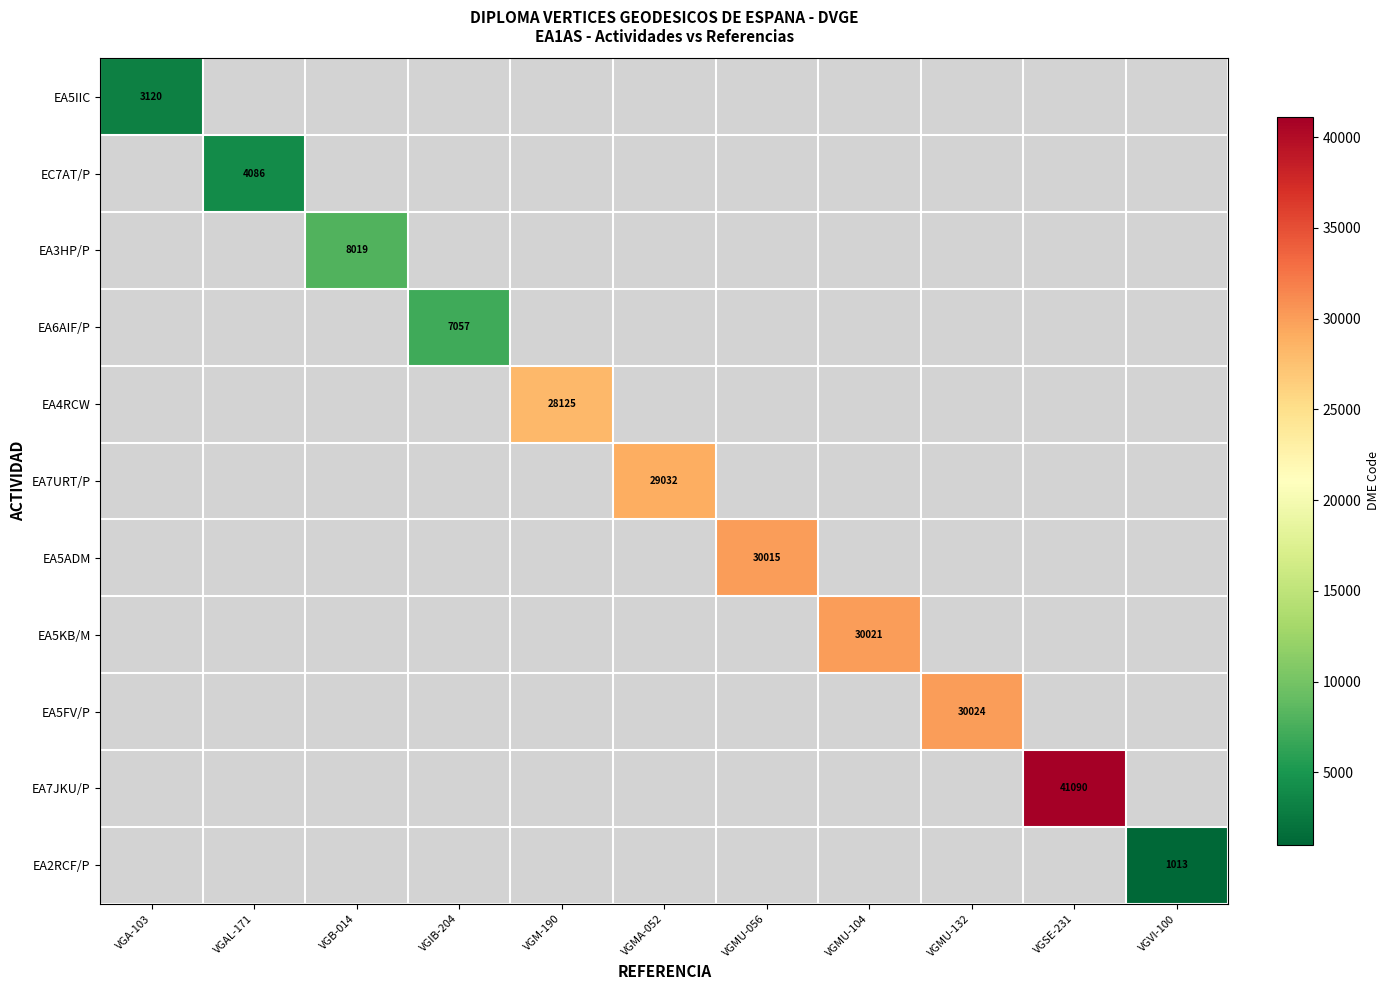

Is it true that EA4RCW equals 28125 at VGM-190?

True